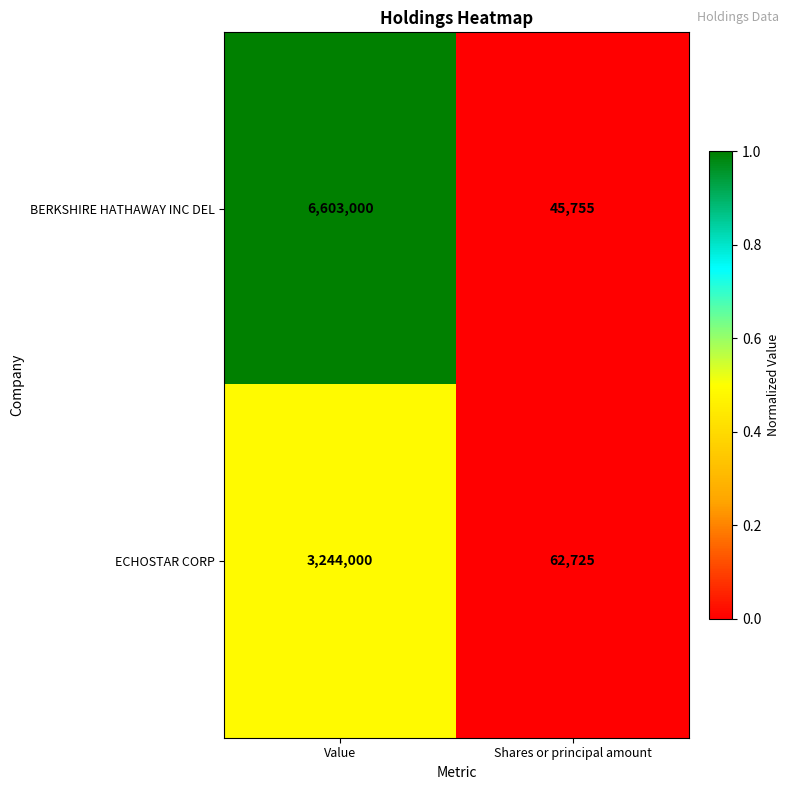

Reading right to left, transcribe all the data shown in this chart.

BERKSHIRE HATHAWAY INC DEL: 45755	6603000
ECHOSTAR CORP: 62725	3244000